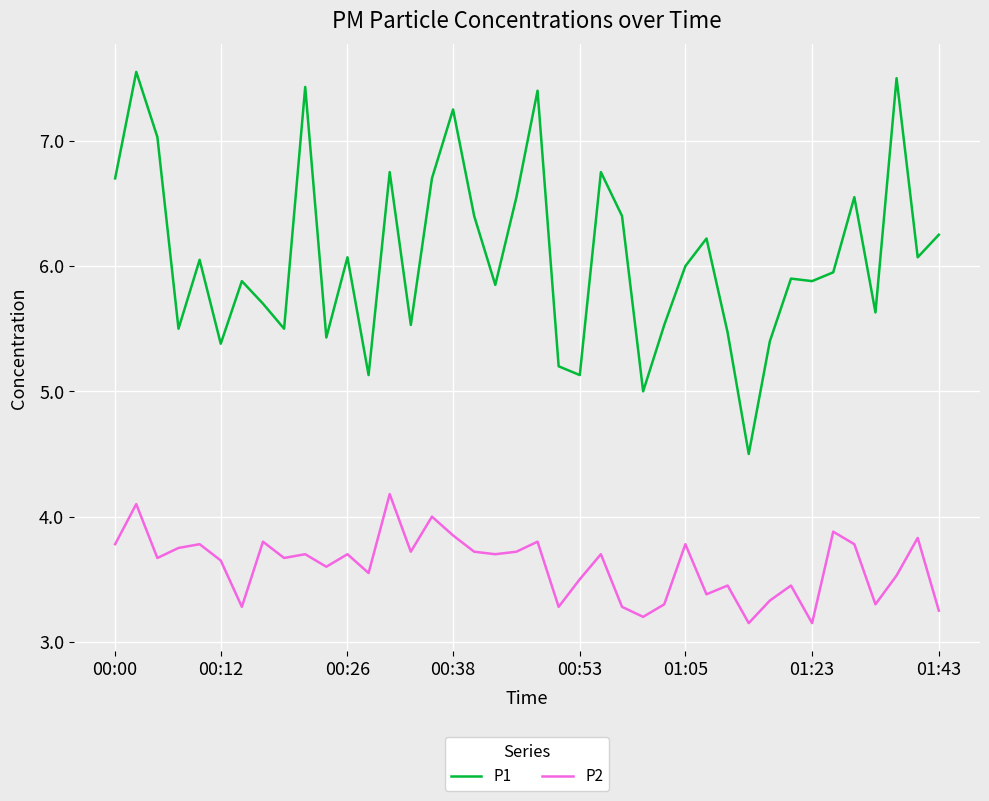

True or false: P2 has more than 2 points higher than both neighbors.

True